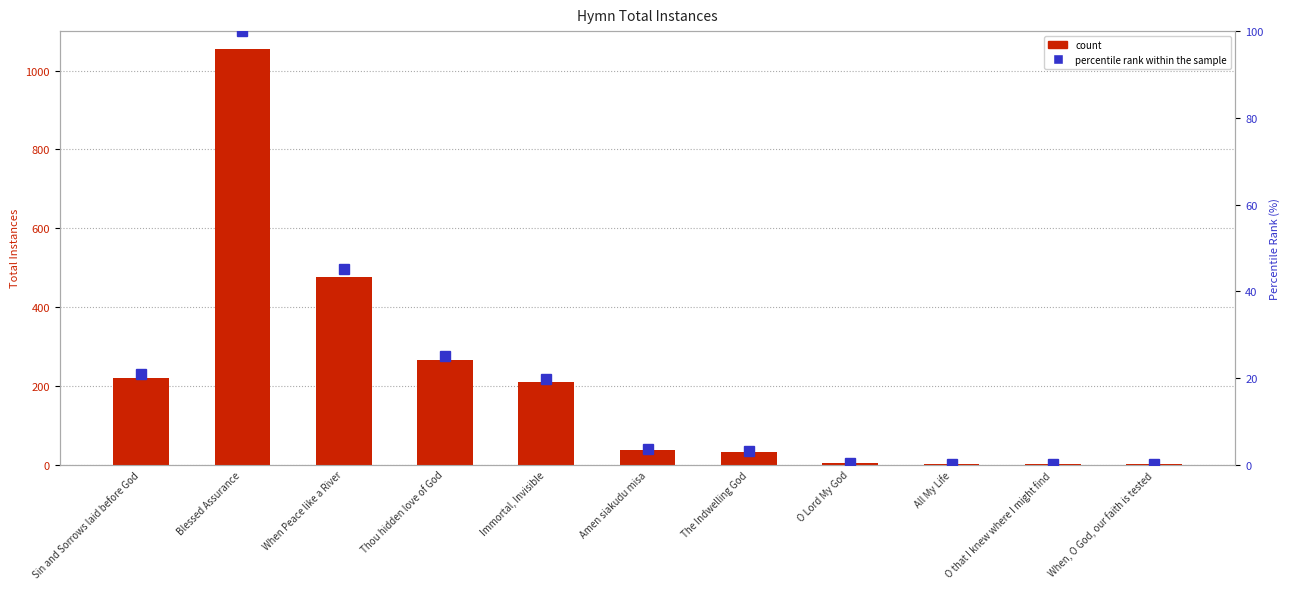

What is the label of the 10th bar from the right?

Blessed Assurance